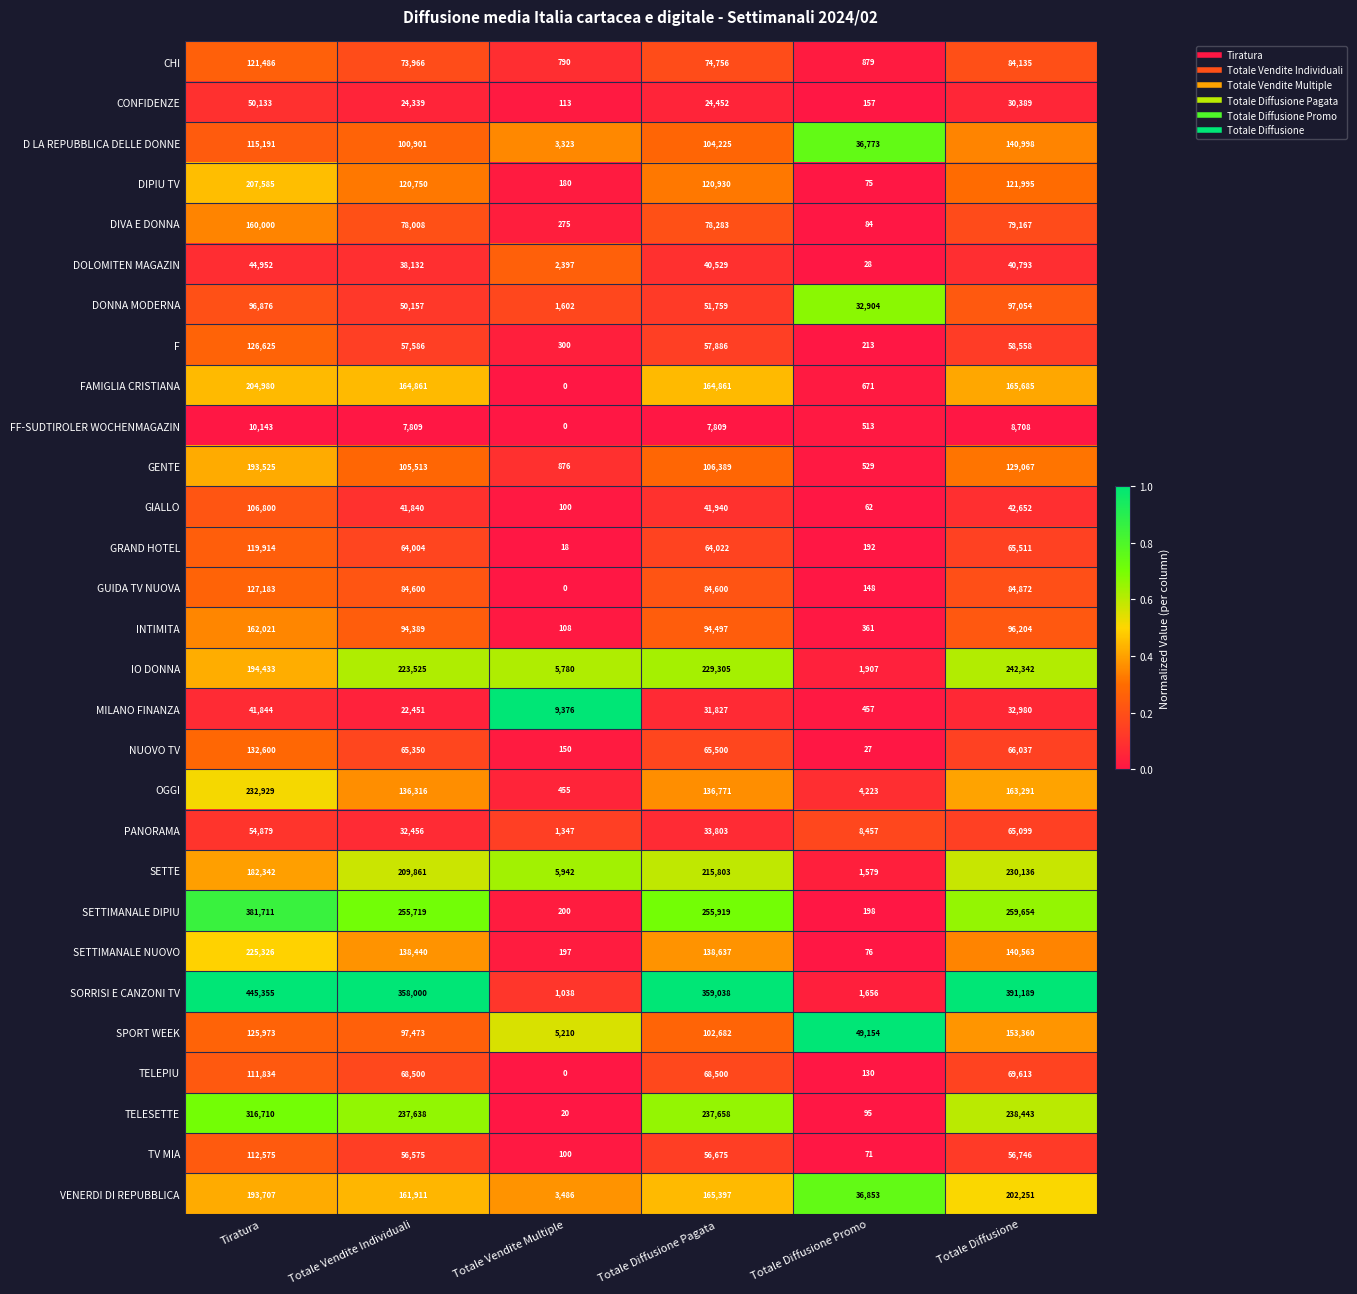

List the labels in order of NUOVO TV value, smallest first.

Totale Diffusione Promo, Totale Vendite Multiple, Totale Vendite Individuali, Totale Diffusione Pagata, Totale Diffusione, Tiratura